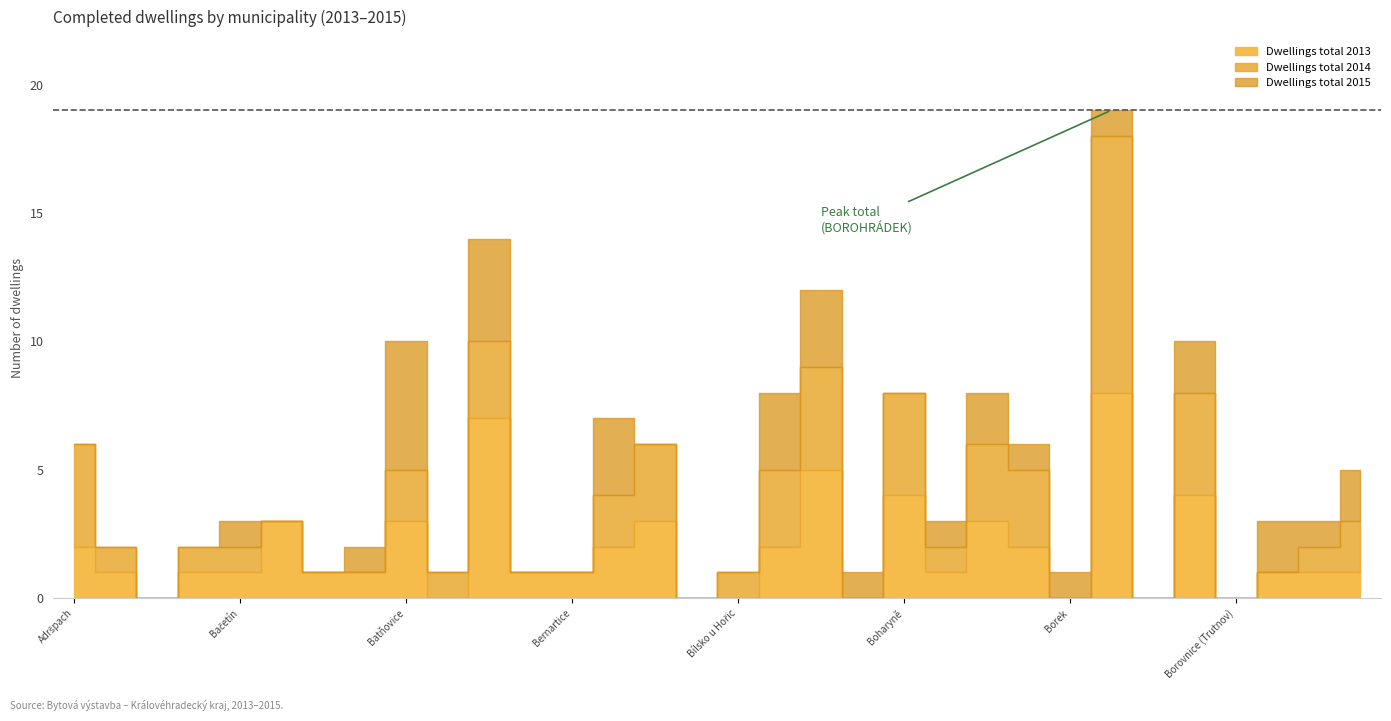

Between Běleč nad Orlicí and Božanov, which is larger?

Běleč nad Orlicí